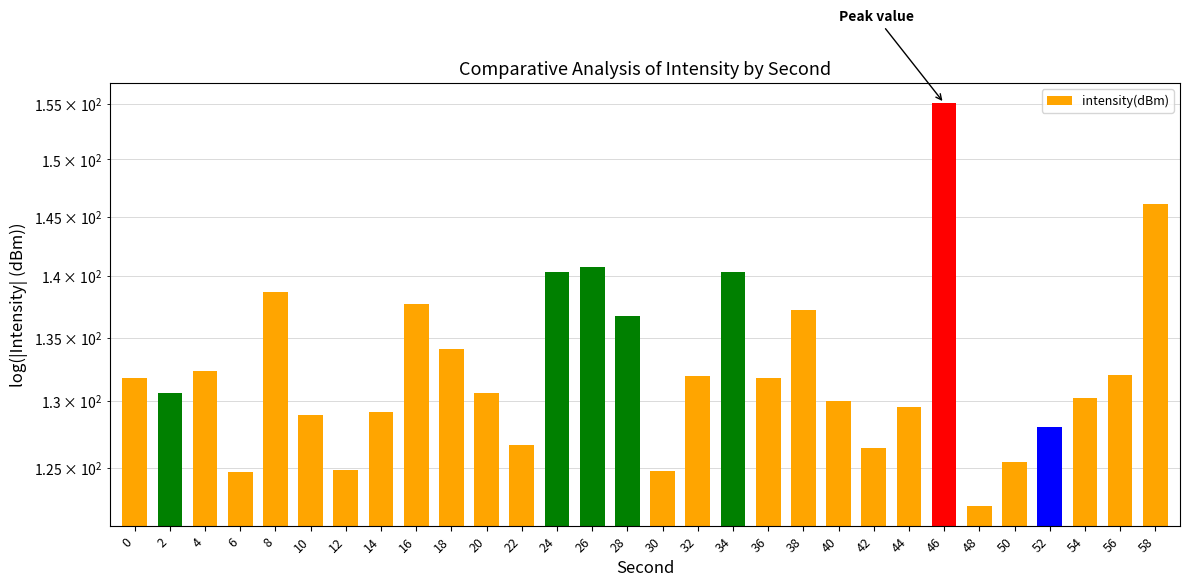

Rank the categories by value from lowest to highest.

48, 6, 30, 12, 50, 42, 22, 52, 10, 14, 44, 40, 54, 20, 2, 36, 0, 32, 56, 4, 18, 28, 38, 16, 8, 24, 34, 26, 58, 46